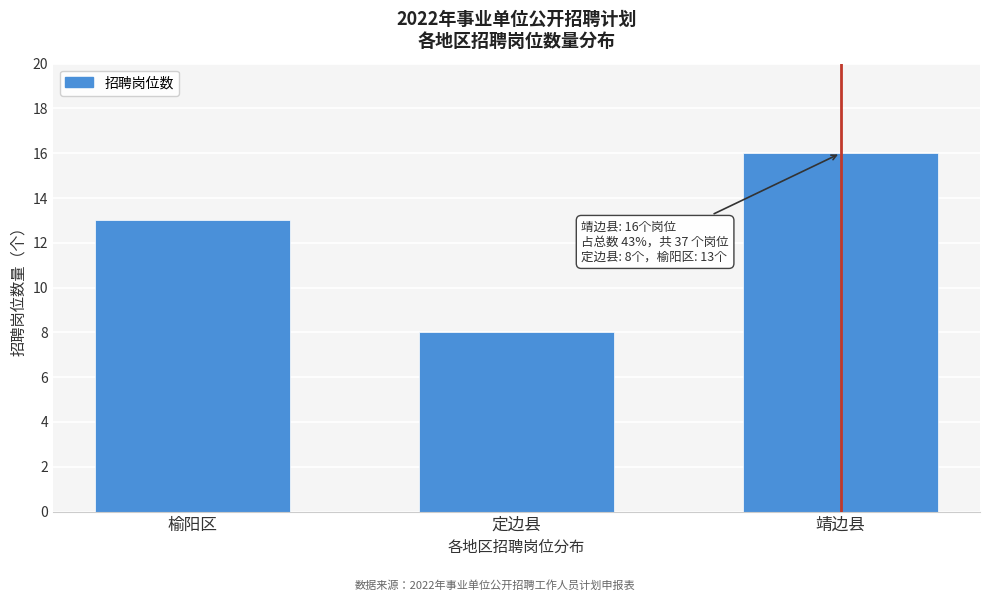

Reading left to right, extract all data points from this chart.

榆阳区=13	定边县=8	靖边县=16